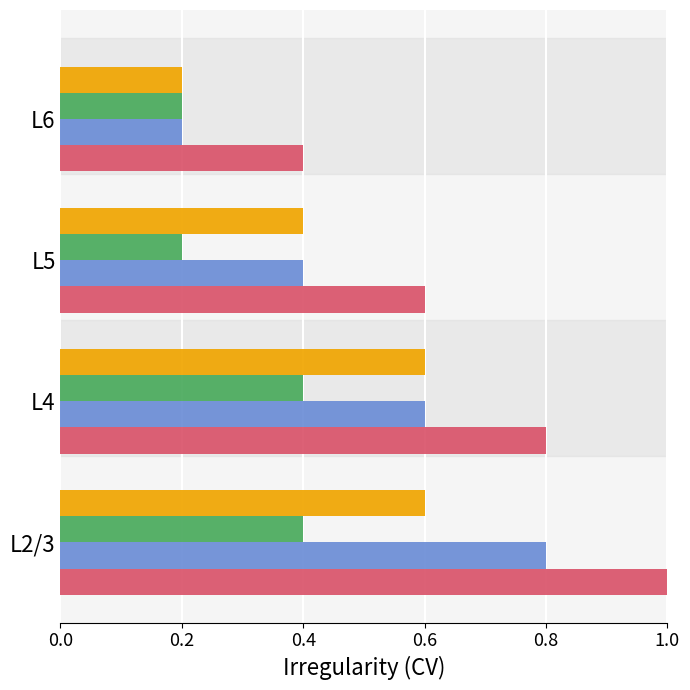

What is the smallest value displayed?

0.2